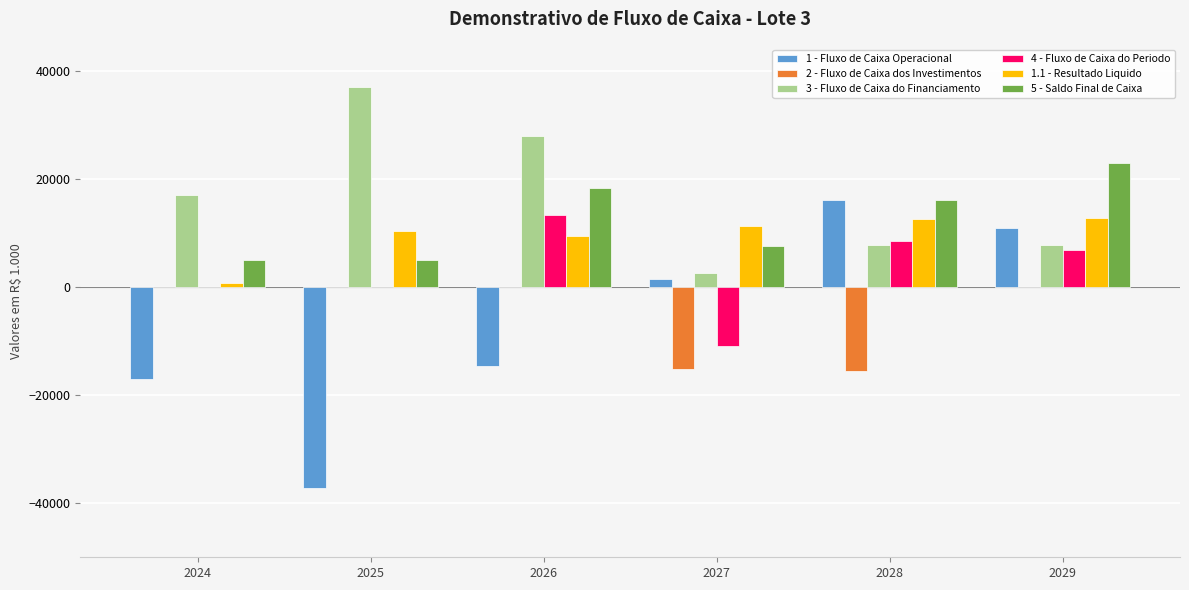

Is the value of 3 - Fluxo de Caixa do Financiamento at 2028 greater than the value of 5 - Saldo Final de Caixa at 2026?

No